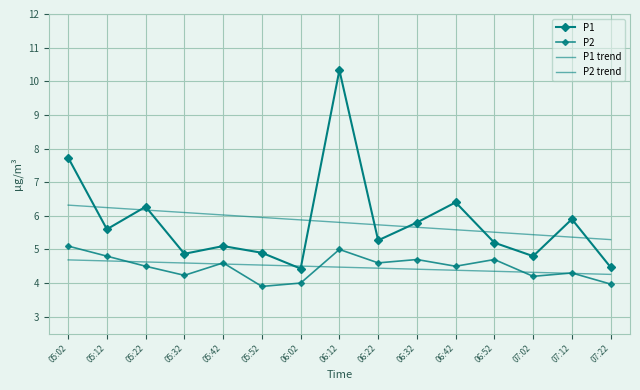

Which series has the largest range (max minus min)?

P1